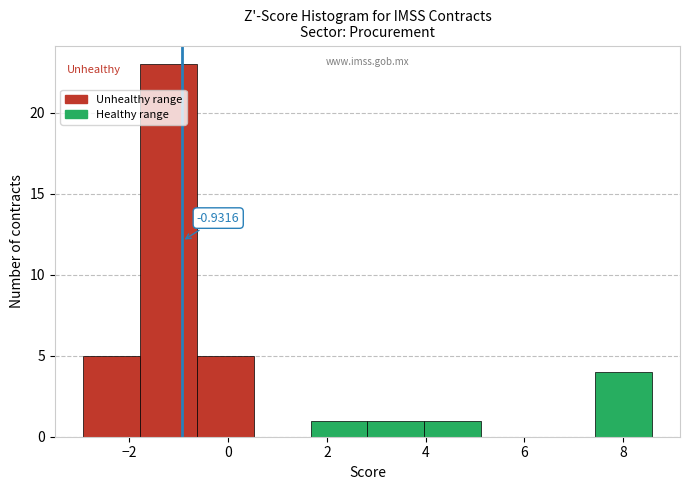

Over which range of the x-axis is the bar tallest?

-1.8 to -0.6